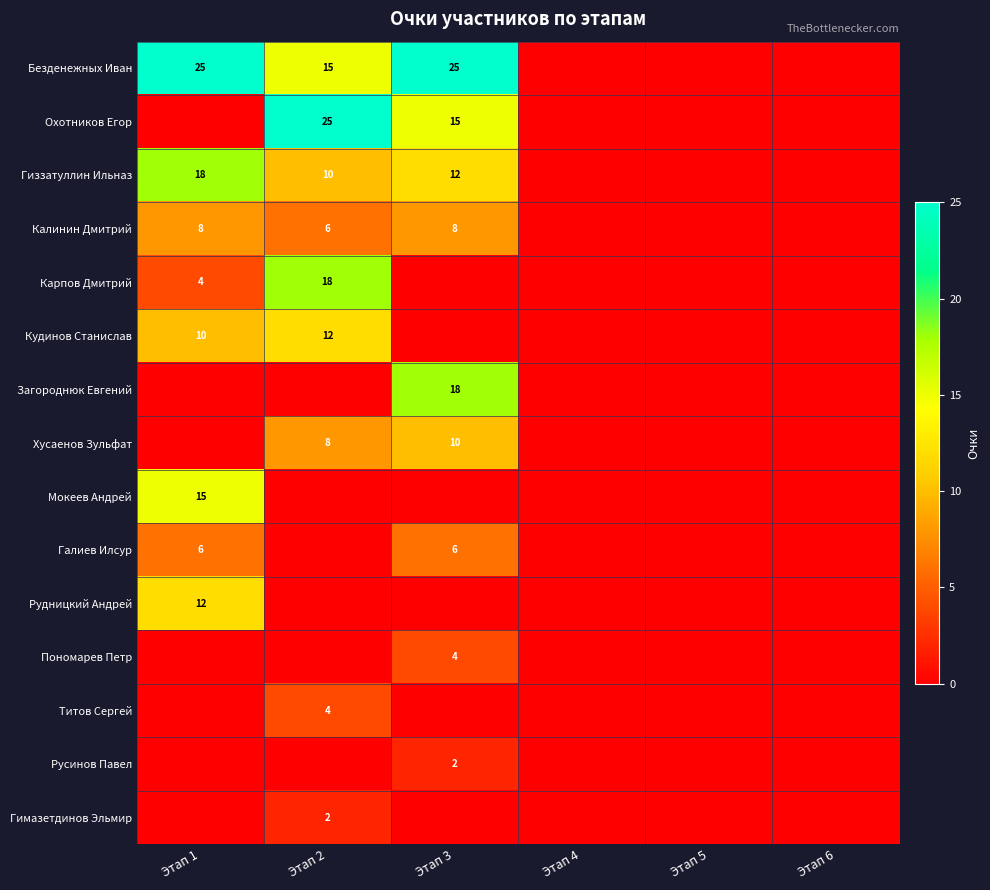

Between Этап 3 and Этап 2, which is larger?

Этап 3